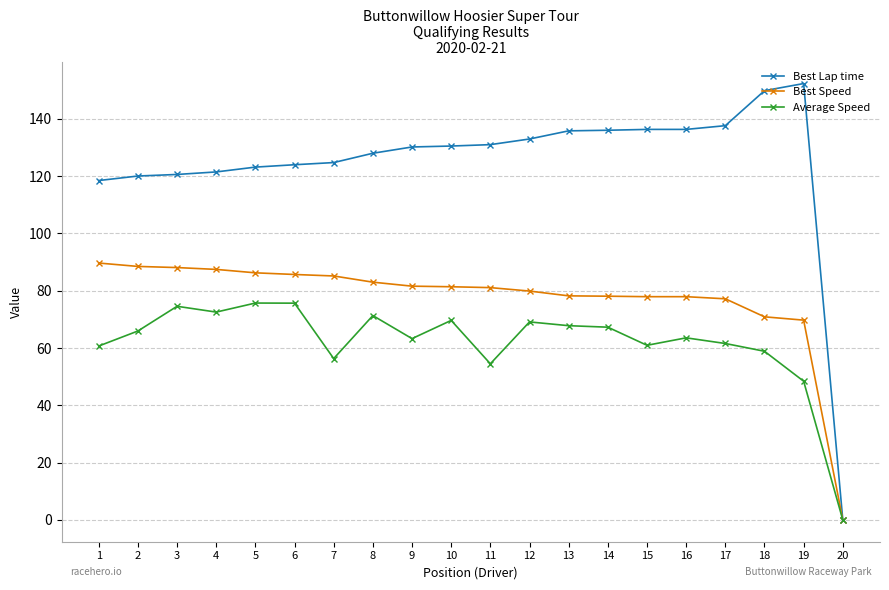

What is the difference between the highest and lowest values at 7?

68.4